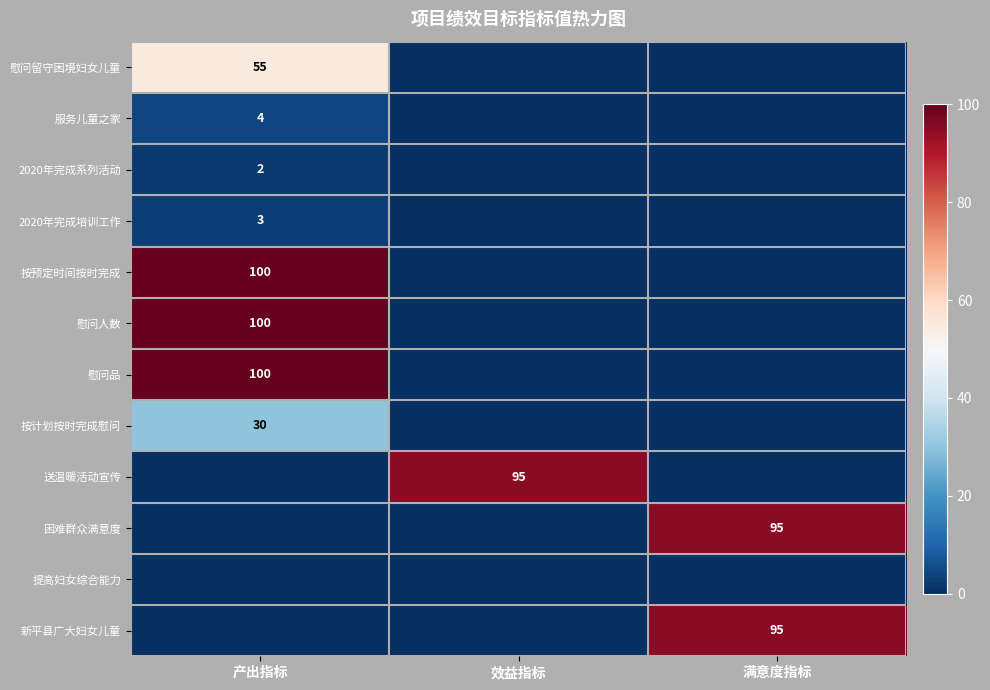

The 按预定时间按时完成 series shows 100 at 产出指标. True or false?

True